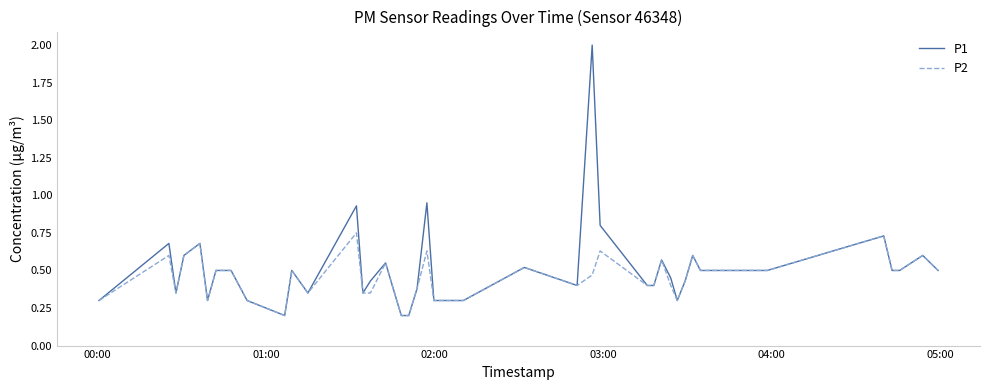

What is the maximum value shown in the chart?

2.0